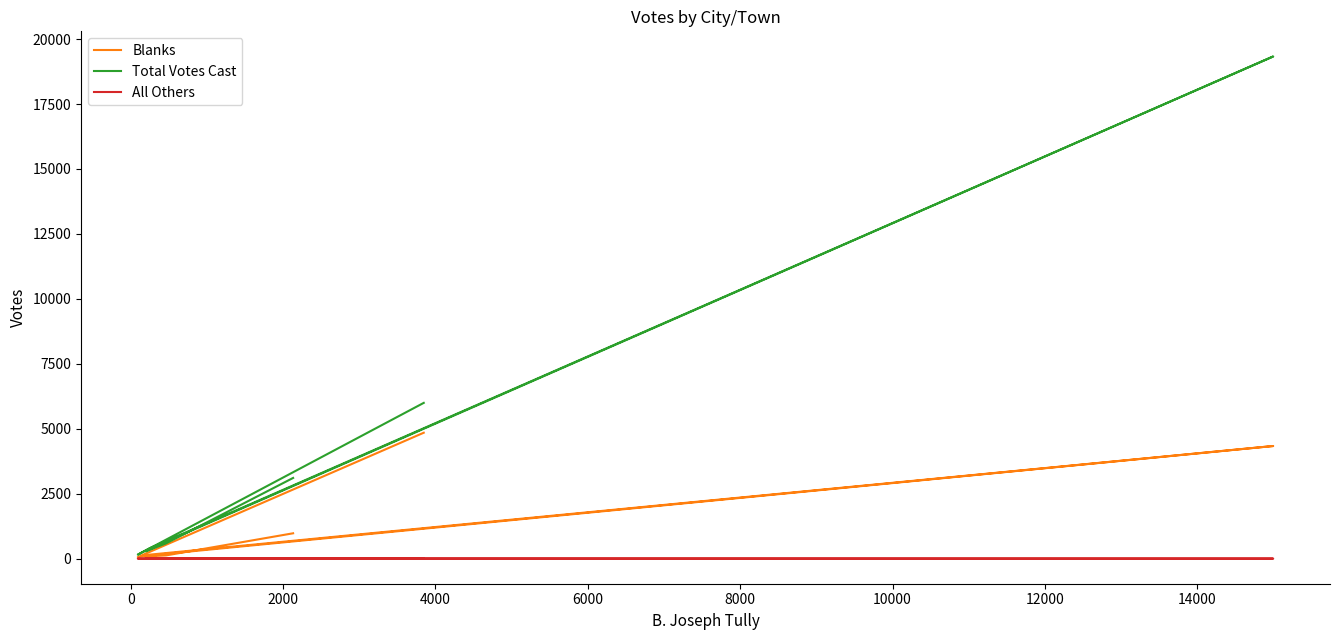

True or false: Blanks and Total Votes Cast intersect in this chart.

False